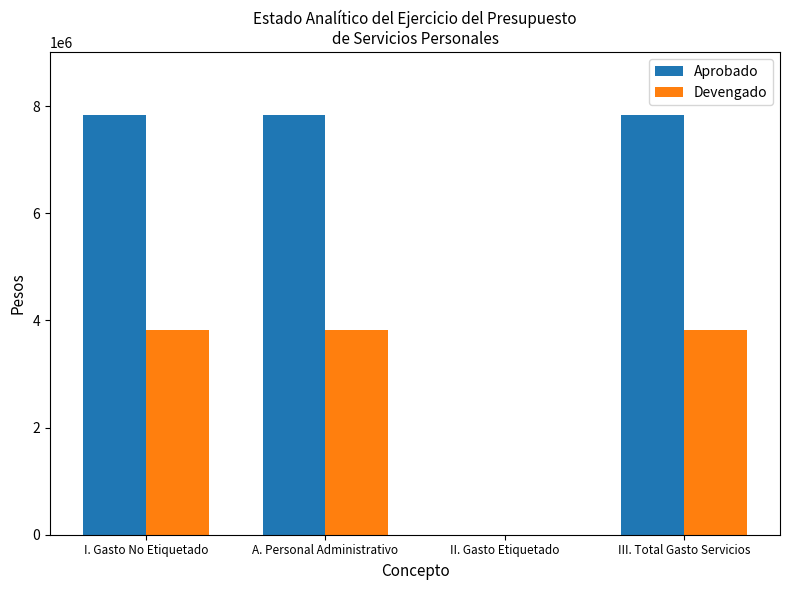

What is the total value across all series at A. Personal Administrativo?

11656588